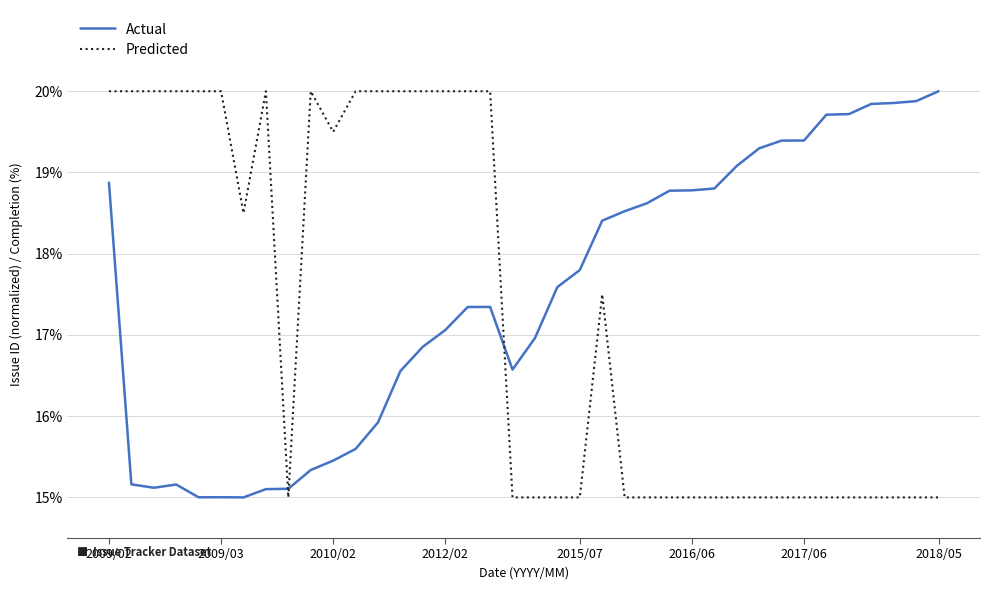

What are all the series names shown in the legend?

Actual, Predicted